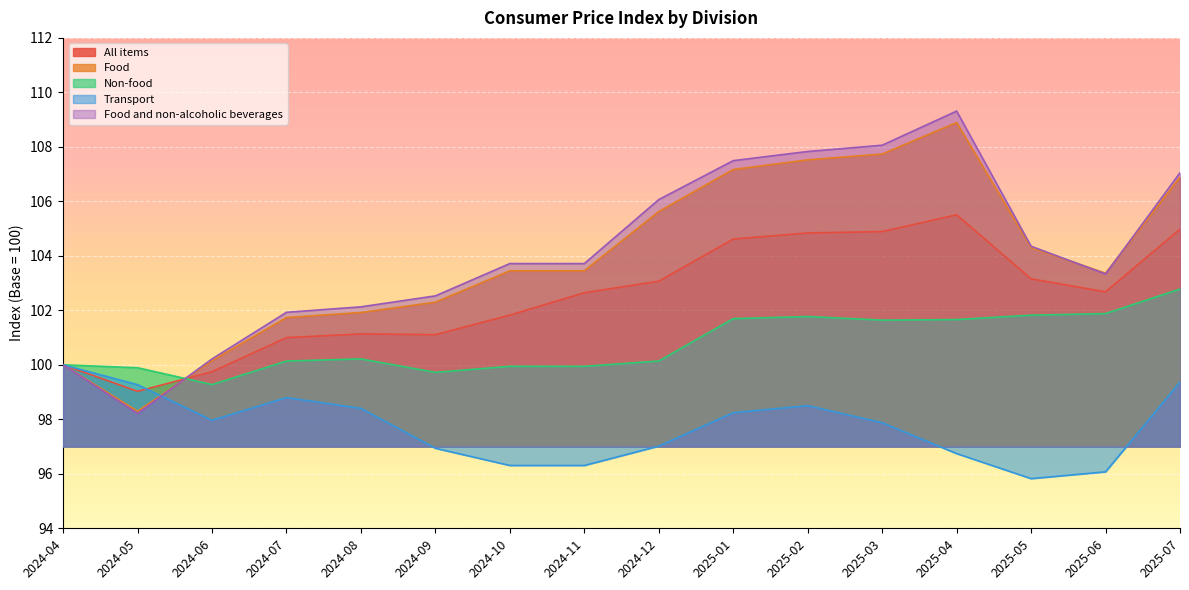

The value of Transport at 2025-03 is 133.1. True or false?

False